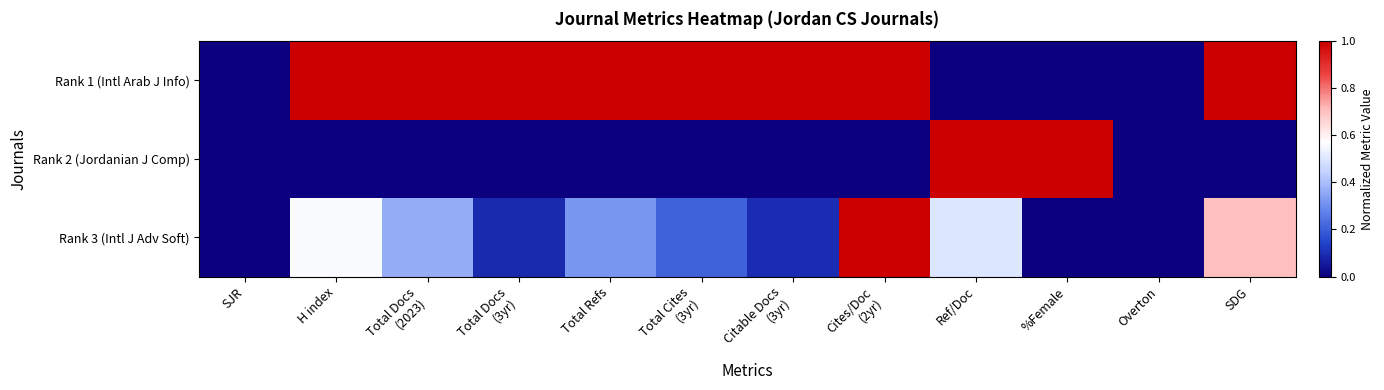

Reading left to right, extract all data points from this chart.

Rank 1 (Intl Arab J Info): SJR=0.0	H index=1.0	Total Docs
(2023)=1.0	Total Docs
(3yr)=1.0	Total Refs=1.0	Total Cites
(3yr)=1.0	Citable Docs
(3yr)=1.0	Cites/Doc
(2yr)=1.0	Ref/Doc=0.0	%Female=0.0	Overton=0.0	SDG=1.0
Rank 2 (Jordanian J Comp): SJR=0.0	H index=0.0	Total Docs
(2023)=0.0	Total Docs
(3yr)=0.0	Total Refs=0.0	Total Cites
(3yr)=0.0	Citable Docs
(3yr)=0.0	Cites/Doc
(2yr)=0.0	Ref/Doc=1.0	%Female=1.0	Overton=0.0	SDG=0.0
Rank 3 (Intl J Adv Soft): SJR=0.0	H index=0.6	Total Docs
(2023)=0.4	Total Docs
(3yr)=0.1	Total Refs=0.3	Total Cites
(3yr)=0.2	Citable Docs
(3yr)=0.1	Cites/Doc
(2yr)=1.0	Ref/Doc=0.5	%Female=0.0	Overton=0.0	SDG=0.7